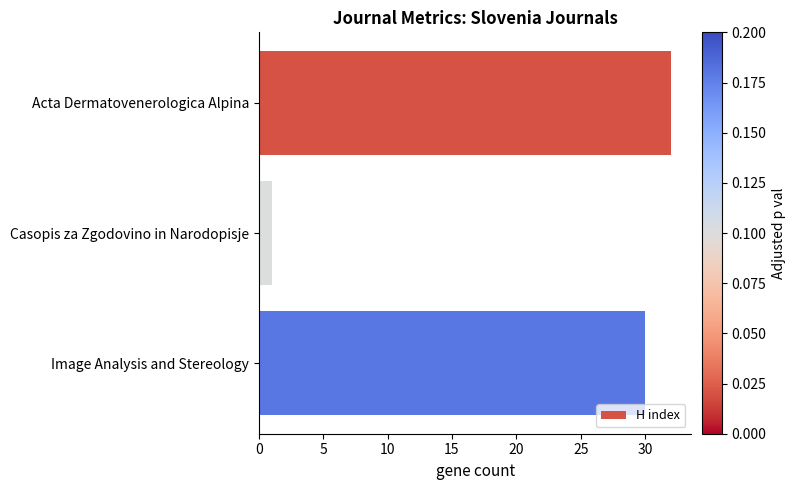

Reading top to bottom, list all the values displayed in this chart.

Acta Dermatovenerologica Alpina=32	Casopis za Zgodovino in Narodopisje=1	Image Analysis and Stereology=30